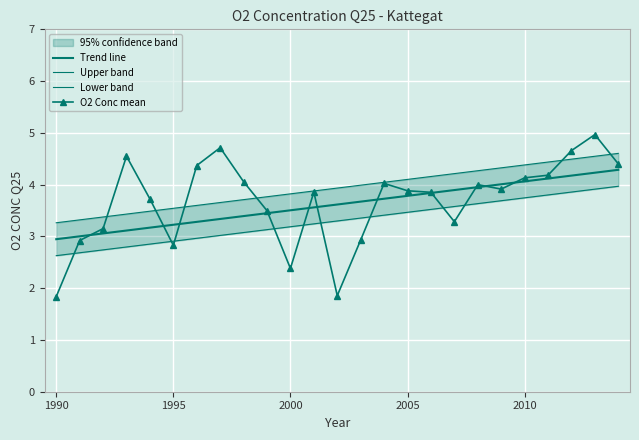

The Trend line series shows 1.6 at 7. True or false?

False